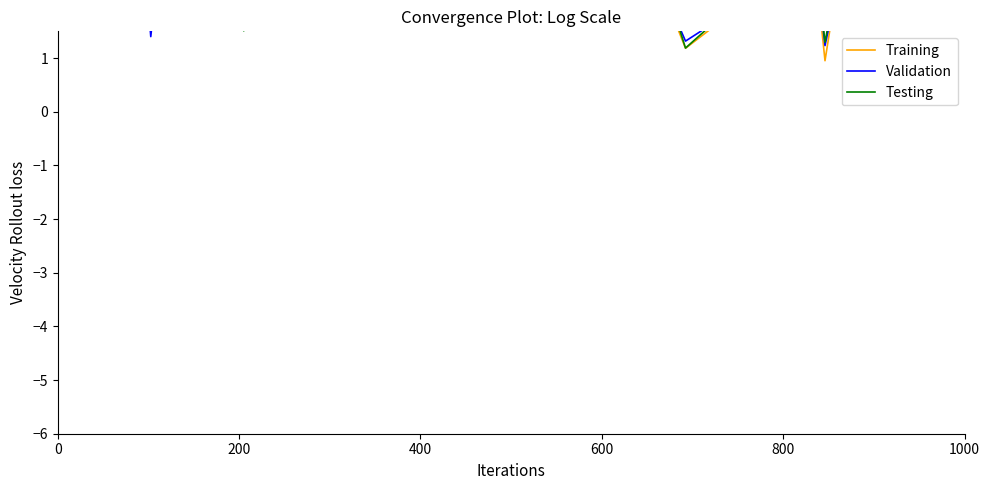

True or false: Testing has a value of 9.5 at 21.

False